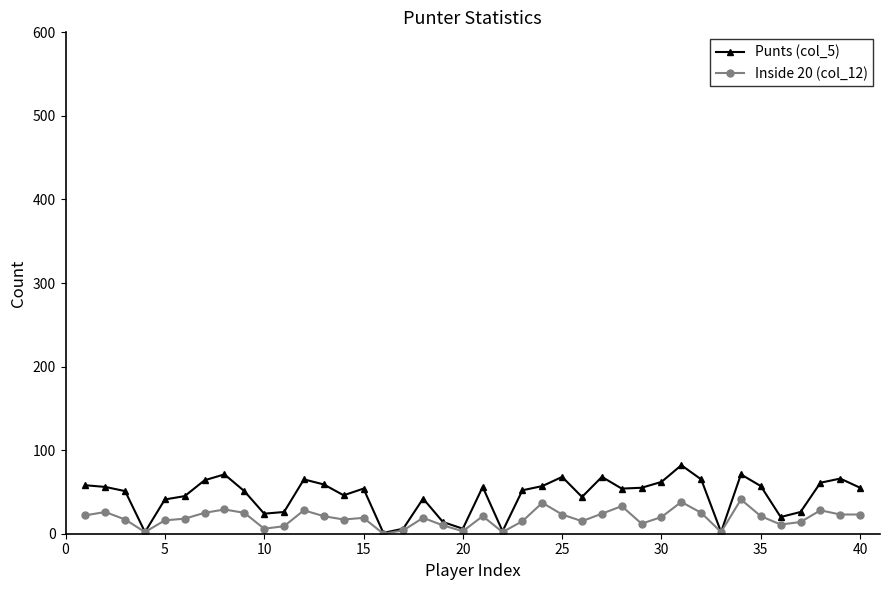

Which series has the widest spread of values?

Punts (col_5)